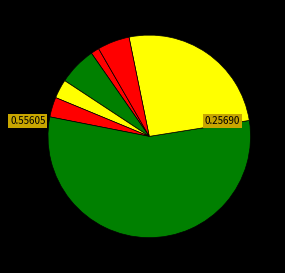

How many segments does this pie chart have?

7